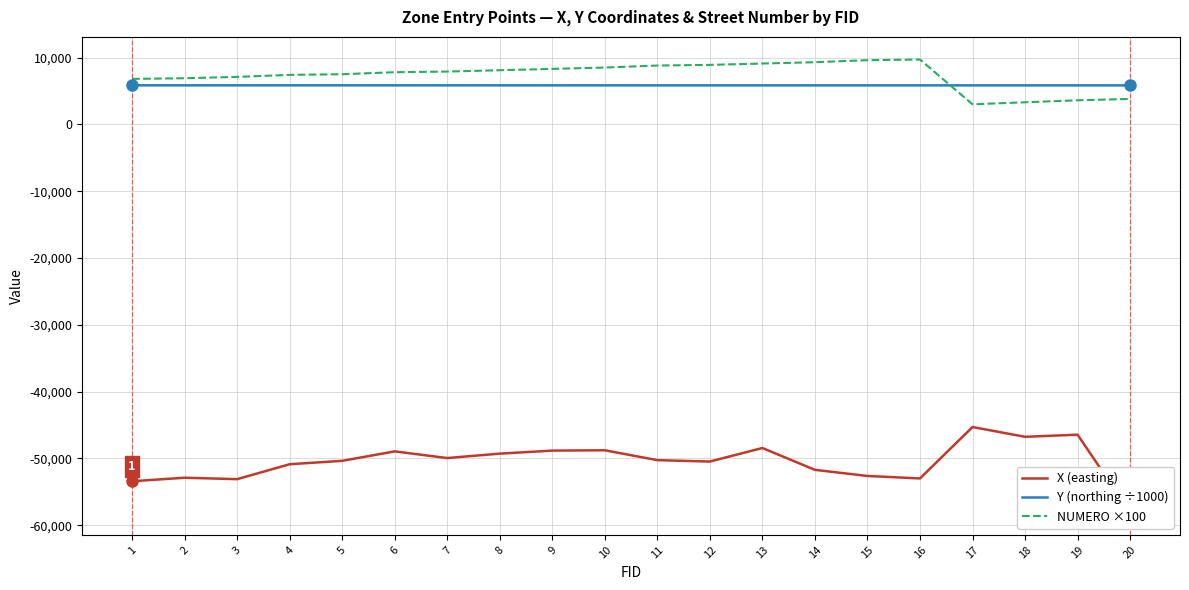

How many values in the X (easting) series are below -50261?

11